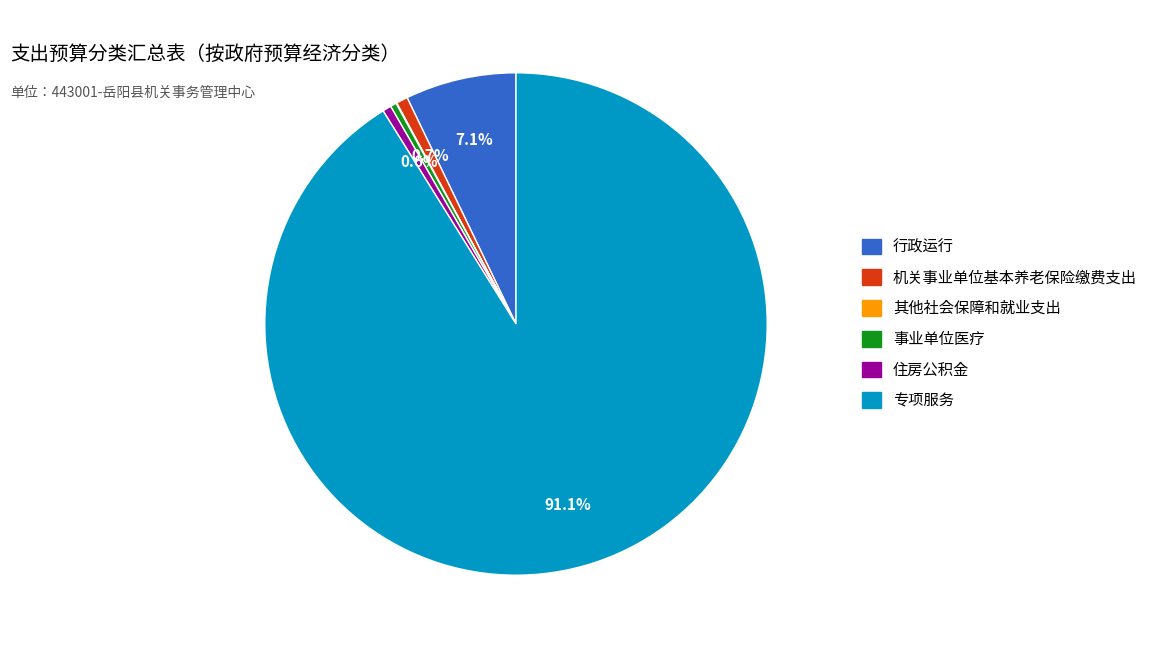

Which slice is the largest?

专项服务